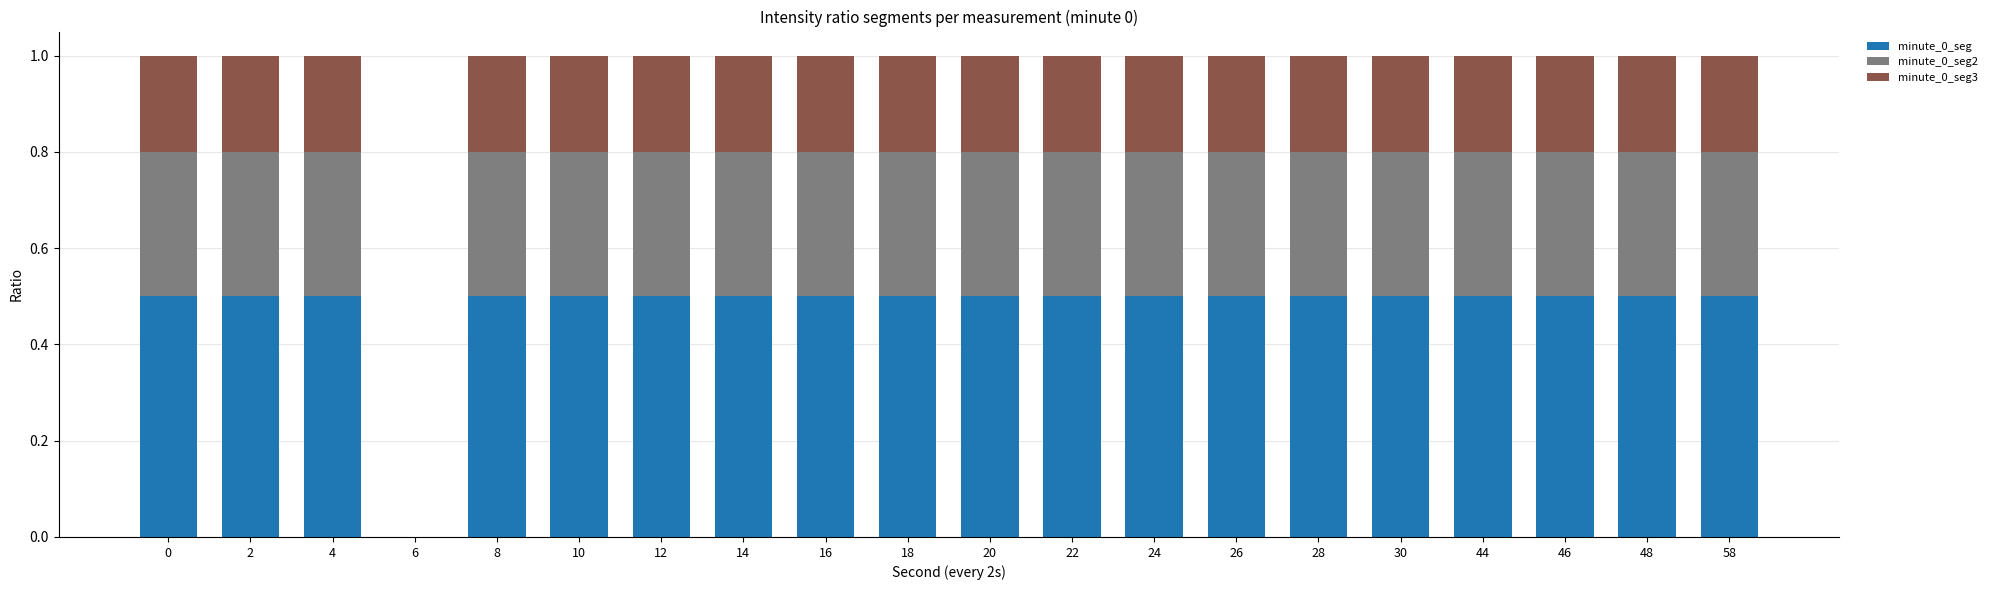

How many categories are shown in the chart?

19